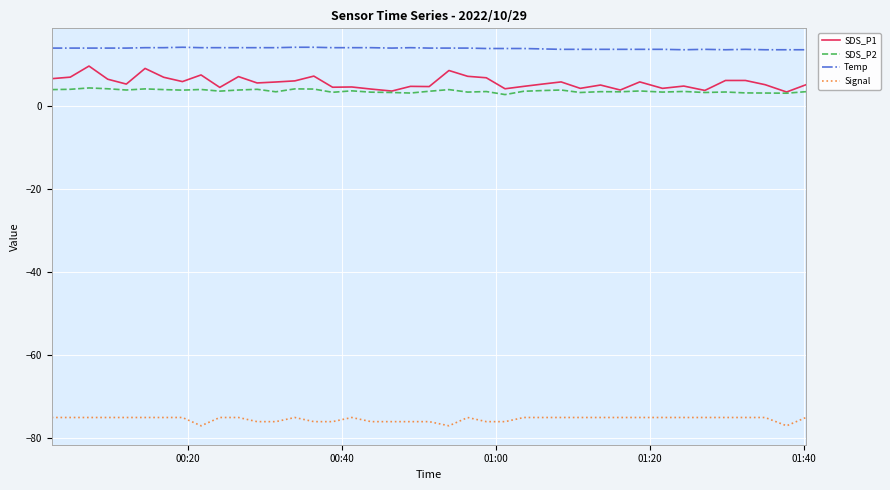

Which series has the largest range (max minus min)?

SDS_P1